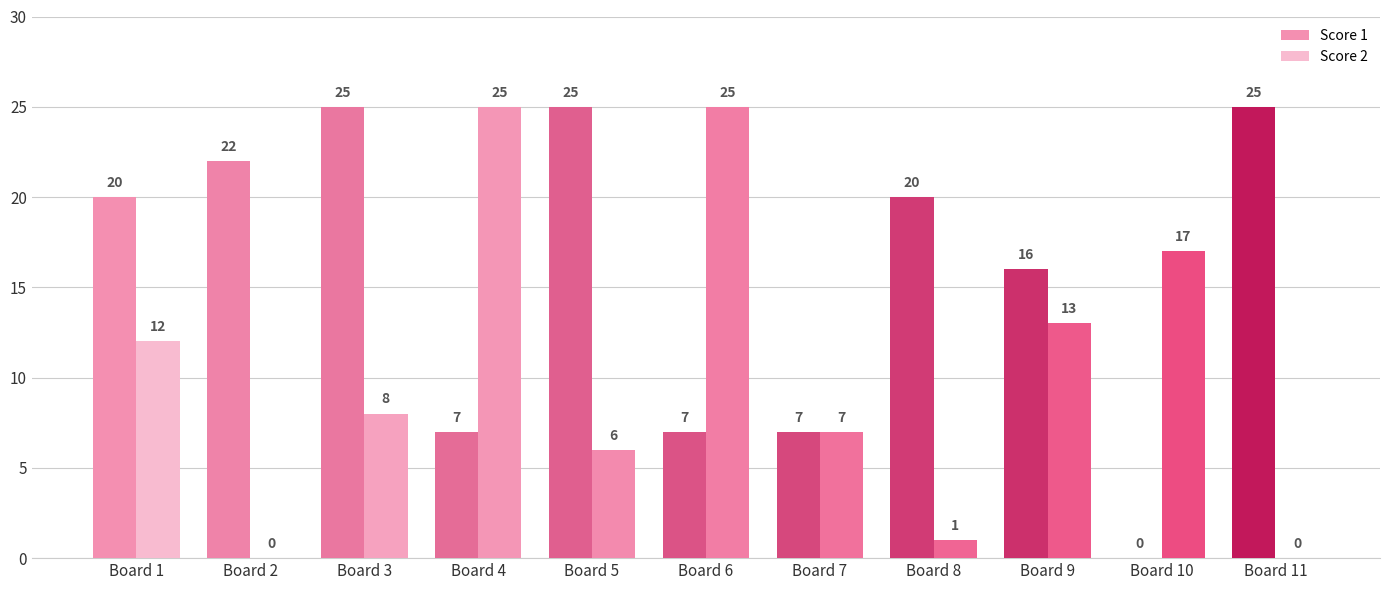

Count the Score 1 values in the range 7 to 25.

10